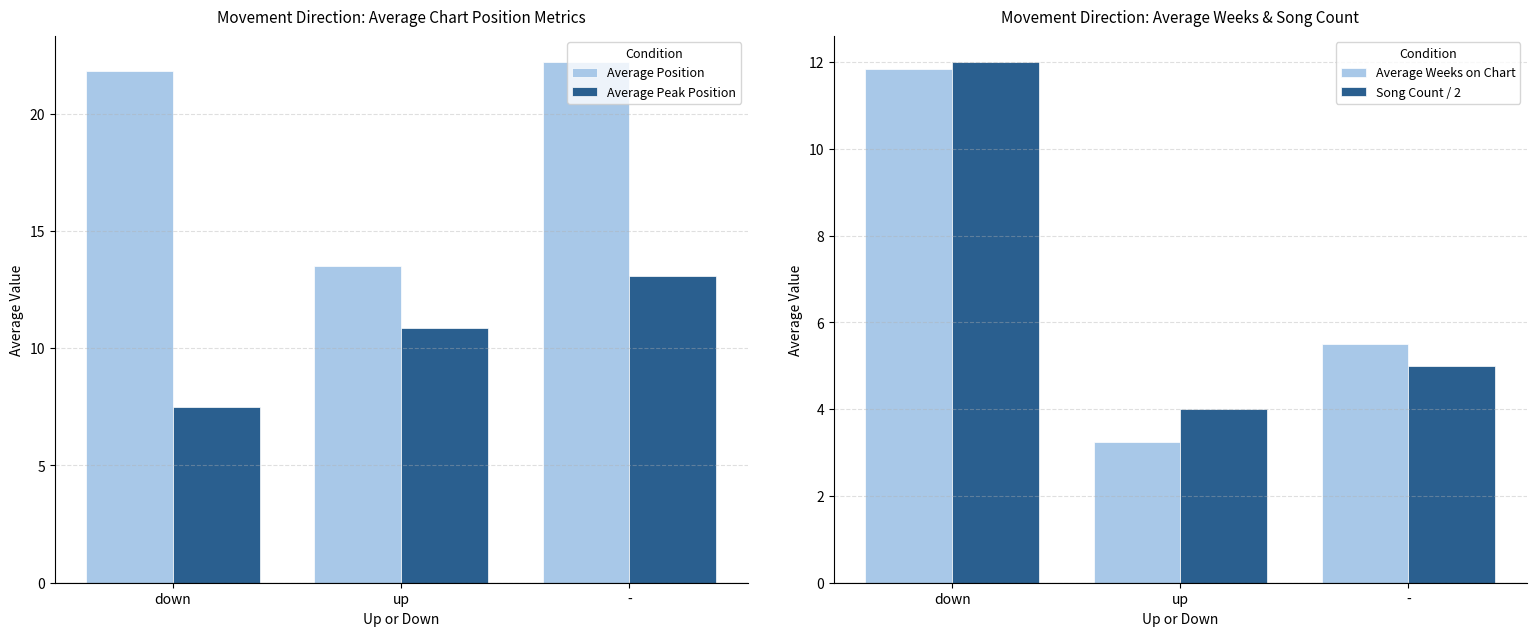

The value of Average Weeks on Chart at - is 5.5. True or false?

True